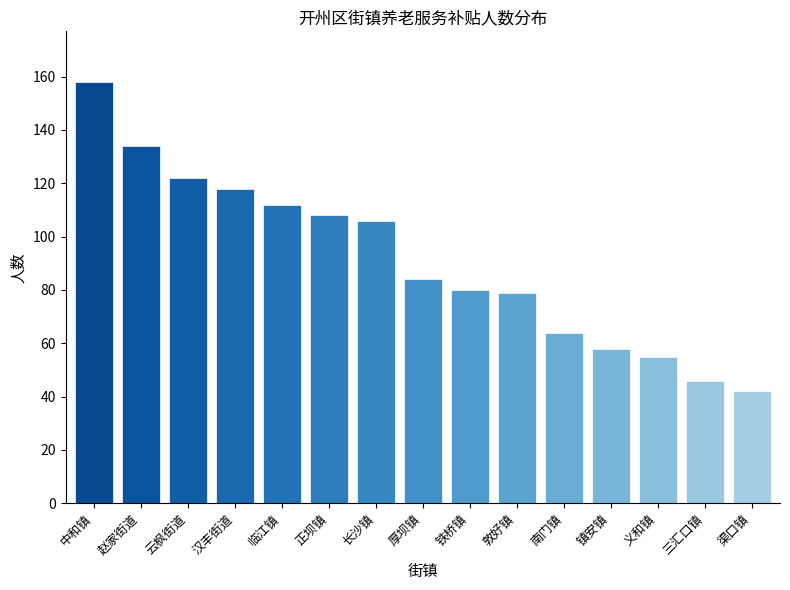

The value at 正坝镇 is 108. True or false?

True